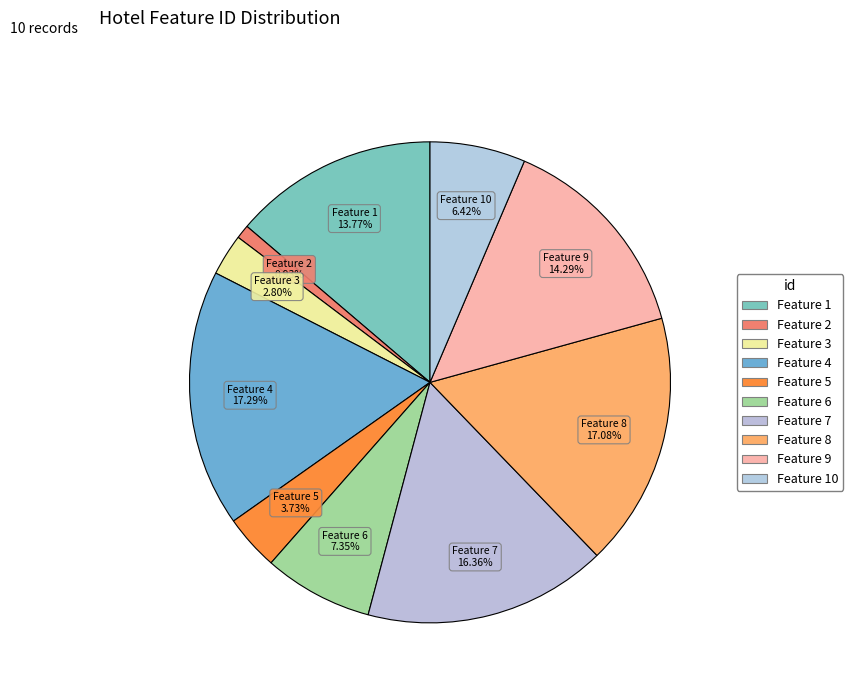

Do Feature 9 and Feature 5 together represent more than half of the pie?

No